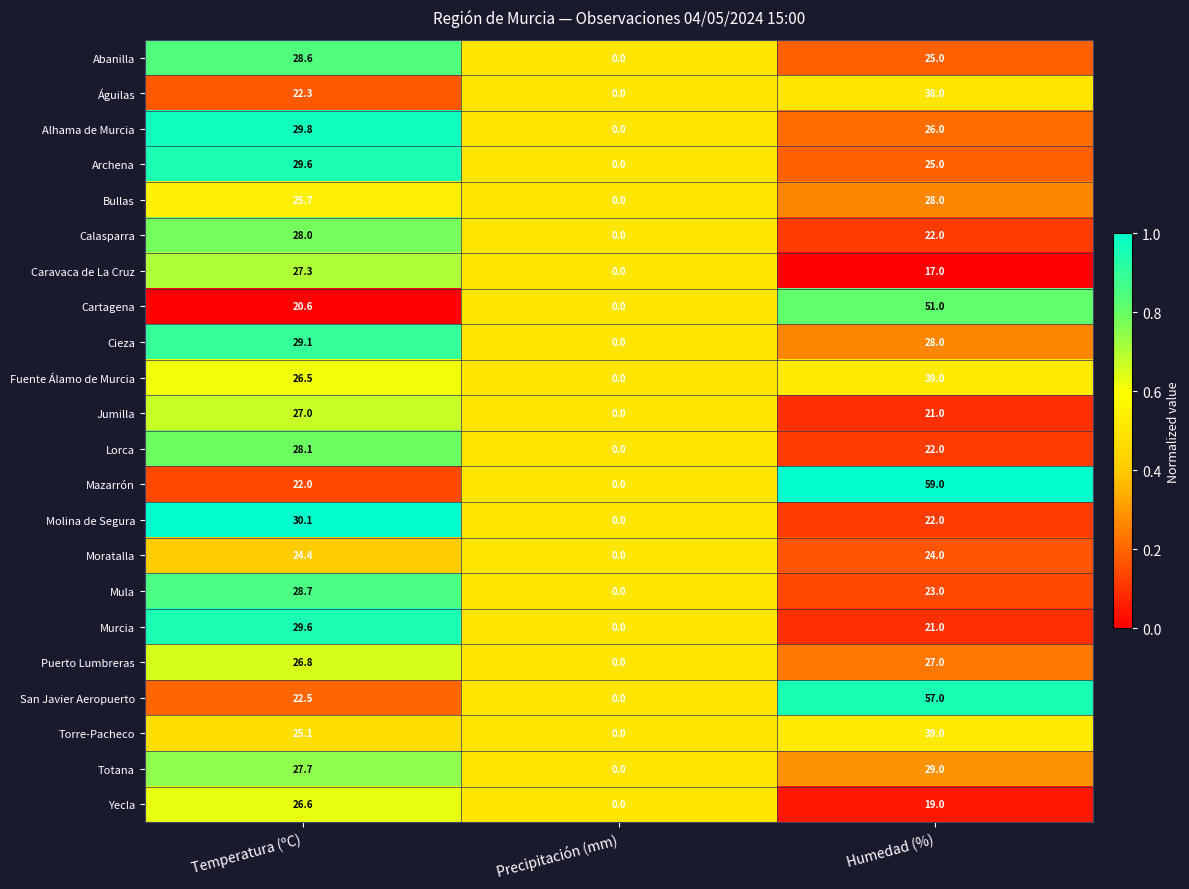

Which series changed the most between Temperatura (ºC) and Precipitación (mm)?

Molina de Segura